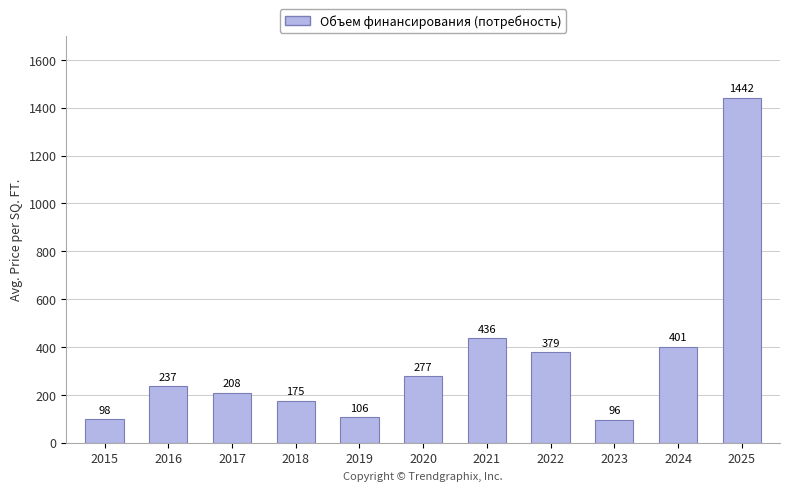

Are the bars horizontal?

No